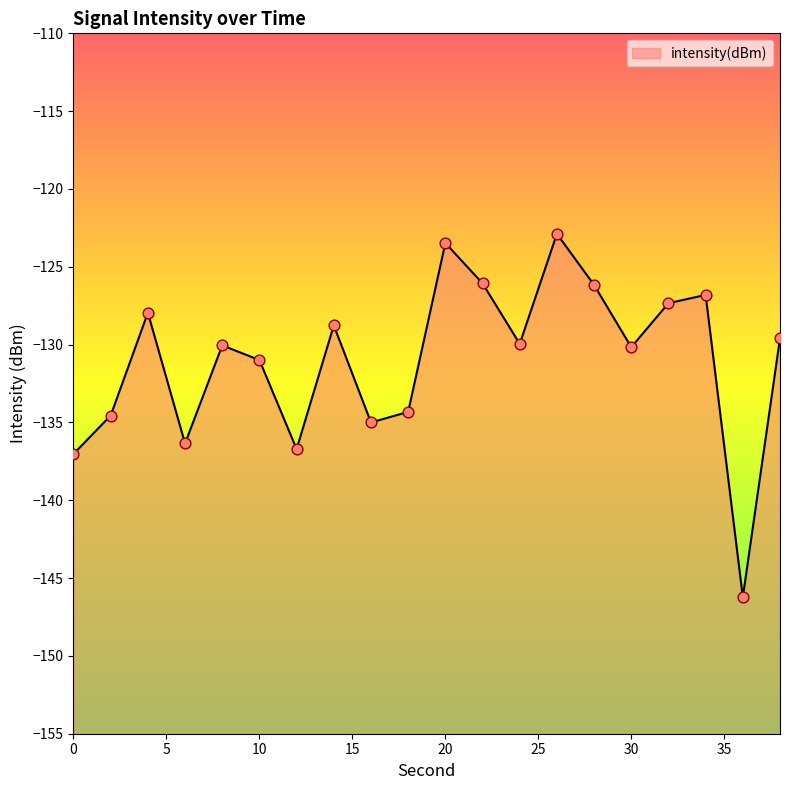

Between 8 and 2, which is larger?

8